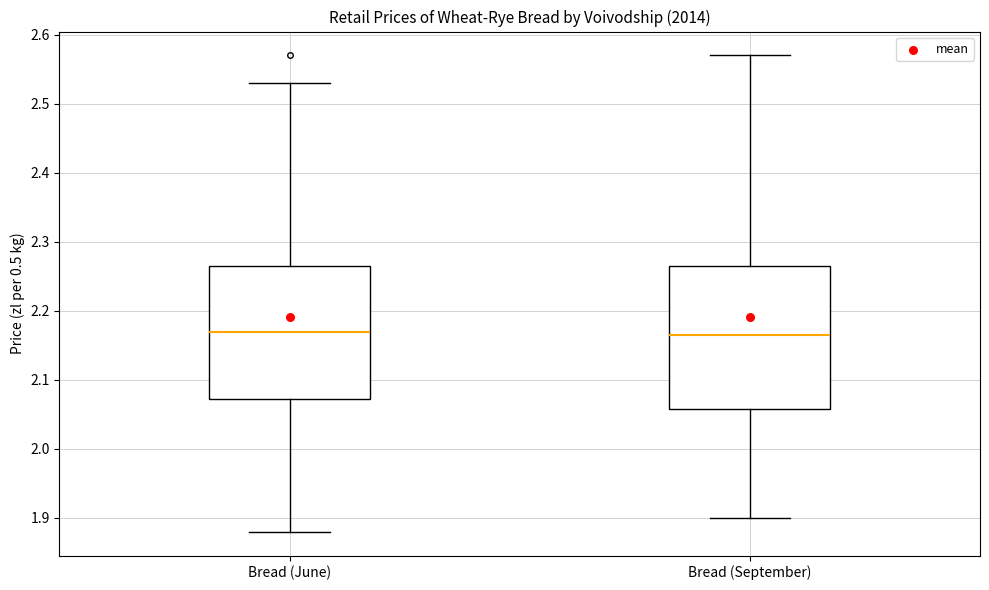

Where does the lower whisker of the box for Bread (September) end on the y-axis? The values are not printed on the chart, so give them approximately, as read against the axis.

1.90